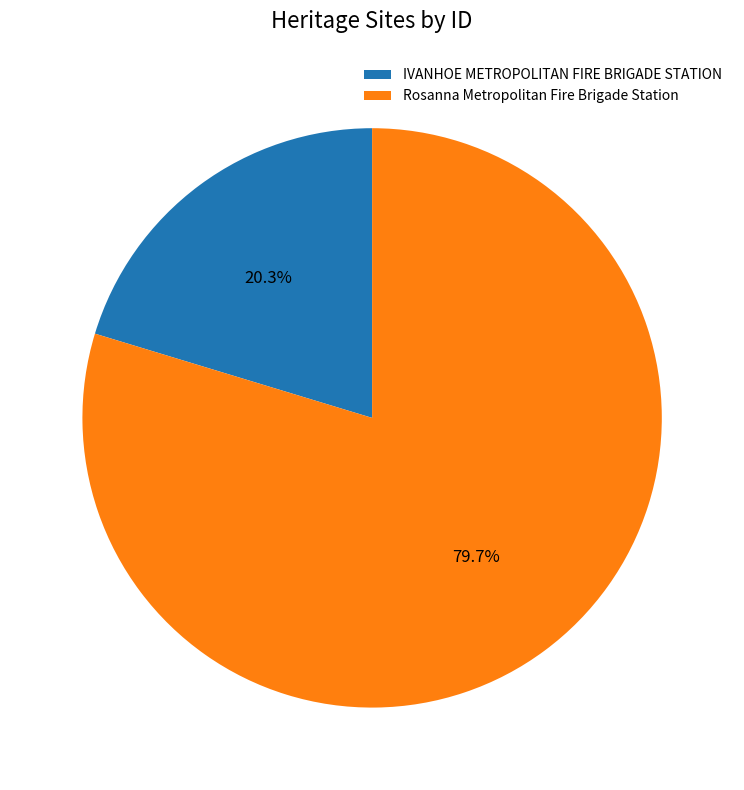

To the nearest percent, what is the combined percentage of IVANHOE METROPOLITAN FIRE BRIGADE STATION and Rosanna Metropolitan Fire Brigade Station?

100%